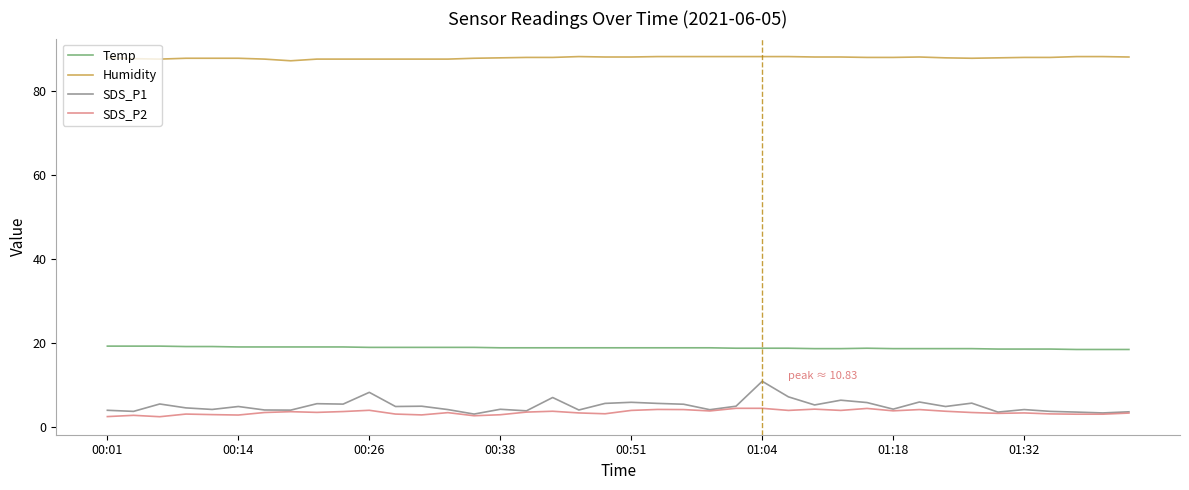

List the series in order of their peak value, lowest first.

SDS_P2, SDS_P1, Temp, Humidity